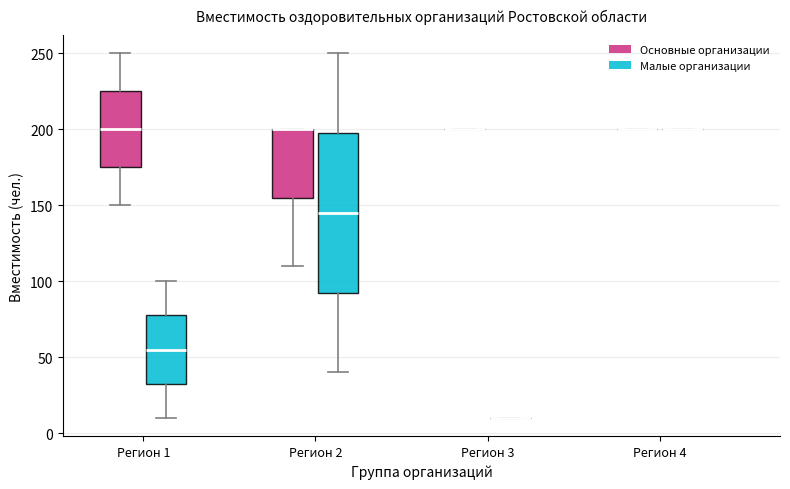

Comparing the boxes themselves (not the whiskers), which one is the tallest?

Регион 2 (Малые организации)